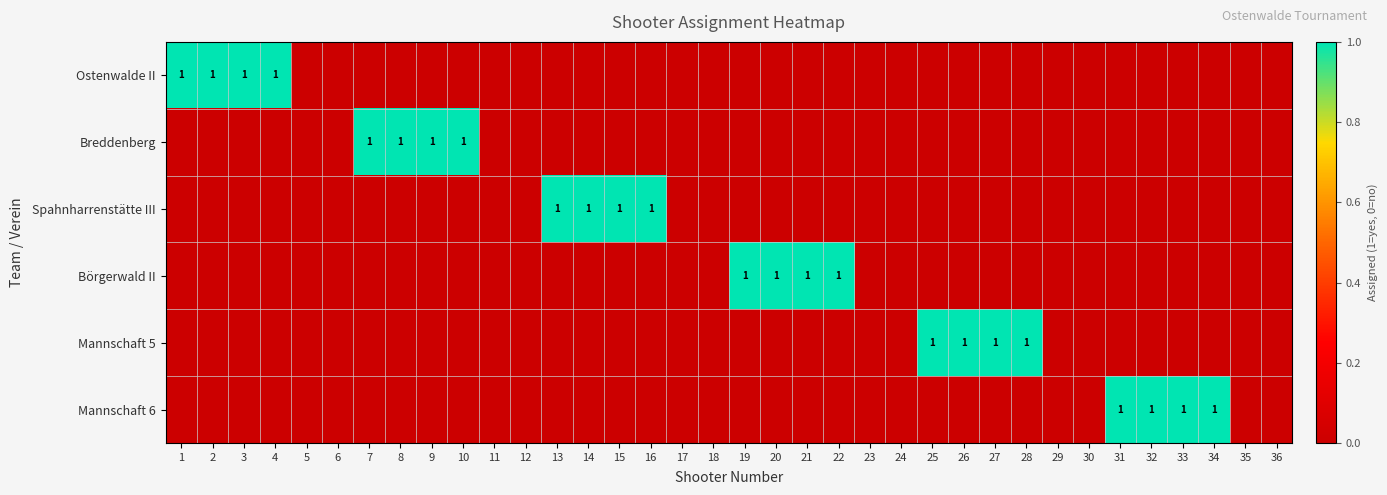

What is the difference between the second highest and second lowest values in the Mannschaft 6 series?

1